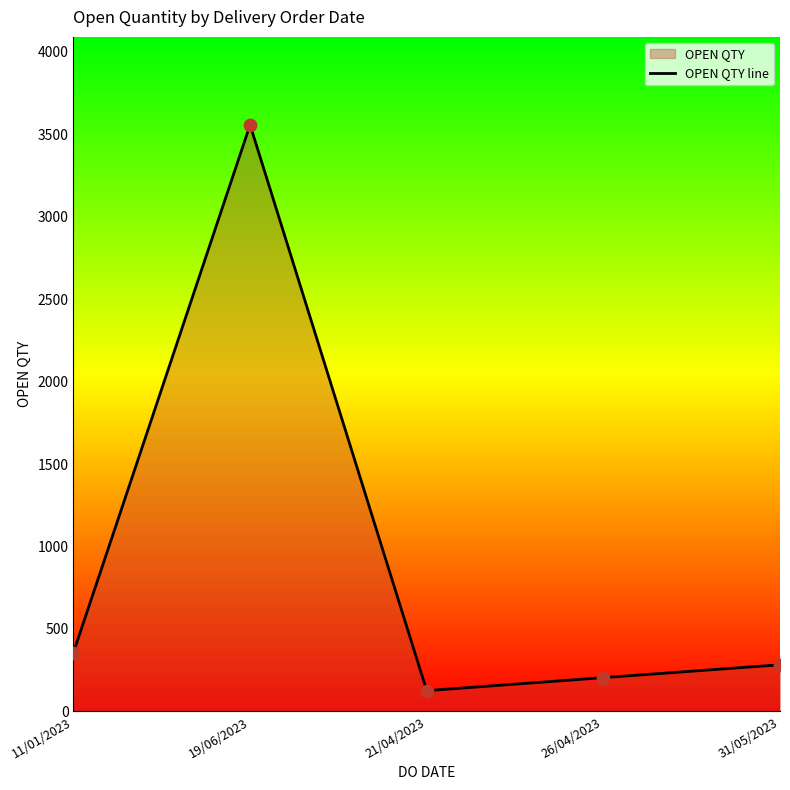

What is the change in value from 11/01/2023 to 19/06/2023?

+3199